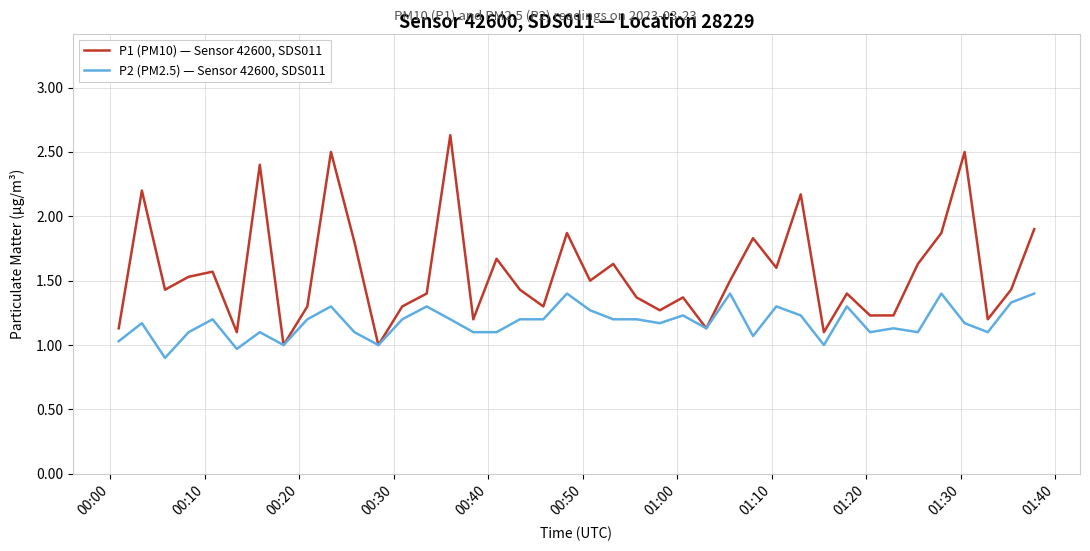

What is the average value of the P1 (PM10) — Sensor 42600, SDS011 series?

1.6